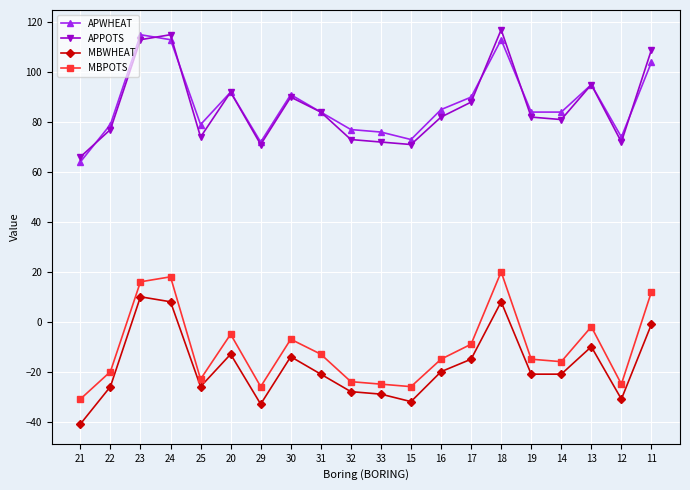

At which category does the chart reach its peak across all series?

18